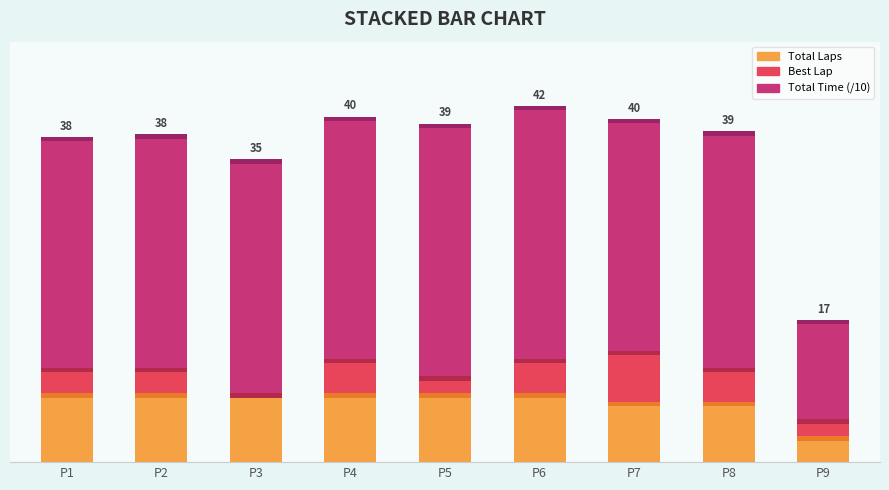

Reading right to left, what are all the values shown in this chart?

Total Laps: 3.0	7.0	7.0	8.0	8.0	8.0	8.0	8.0	8.0
Best Lap: 2.0	4.0	6.0	4.0	2.0	4.0	0.0	3.0	3.0
Total Time (/10): 11.6	27.6	27.0	29.5	29.4	28.2	27.3	27.2	26.9